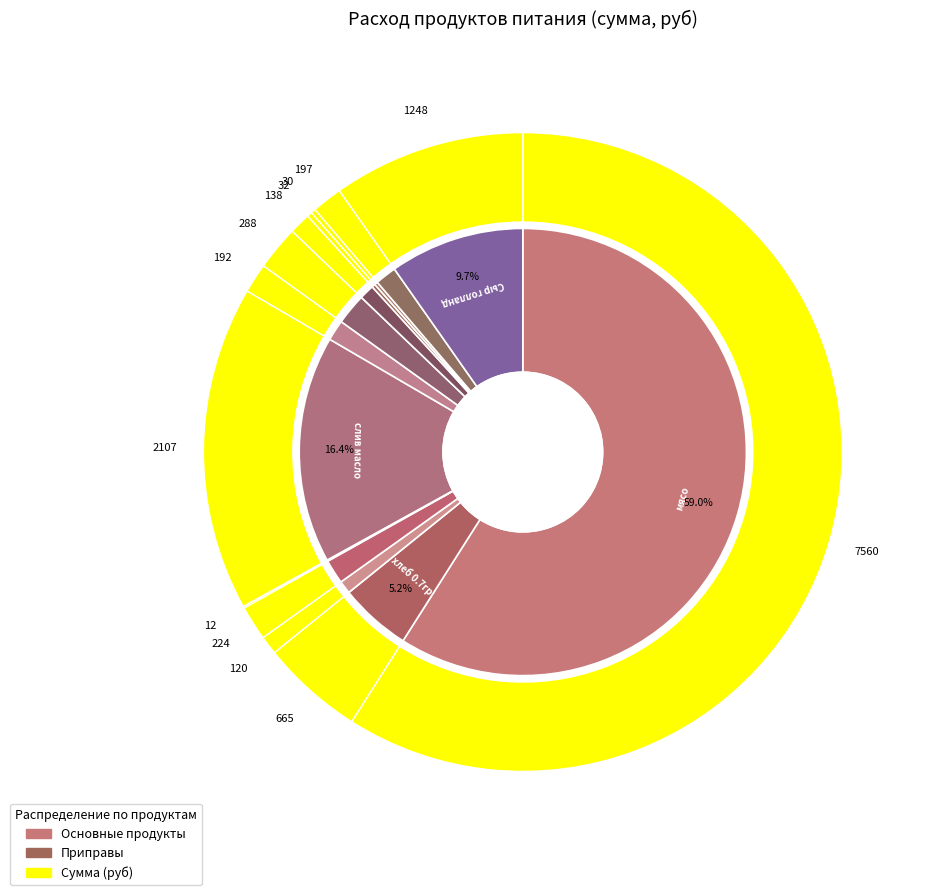

To the nearest percent, what is the average slice percentage?

8%